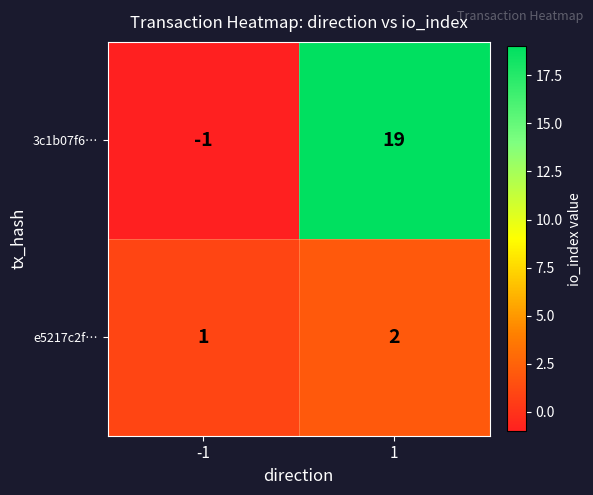

How many series are shown in this chart?

2